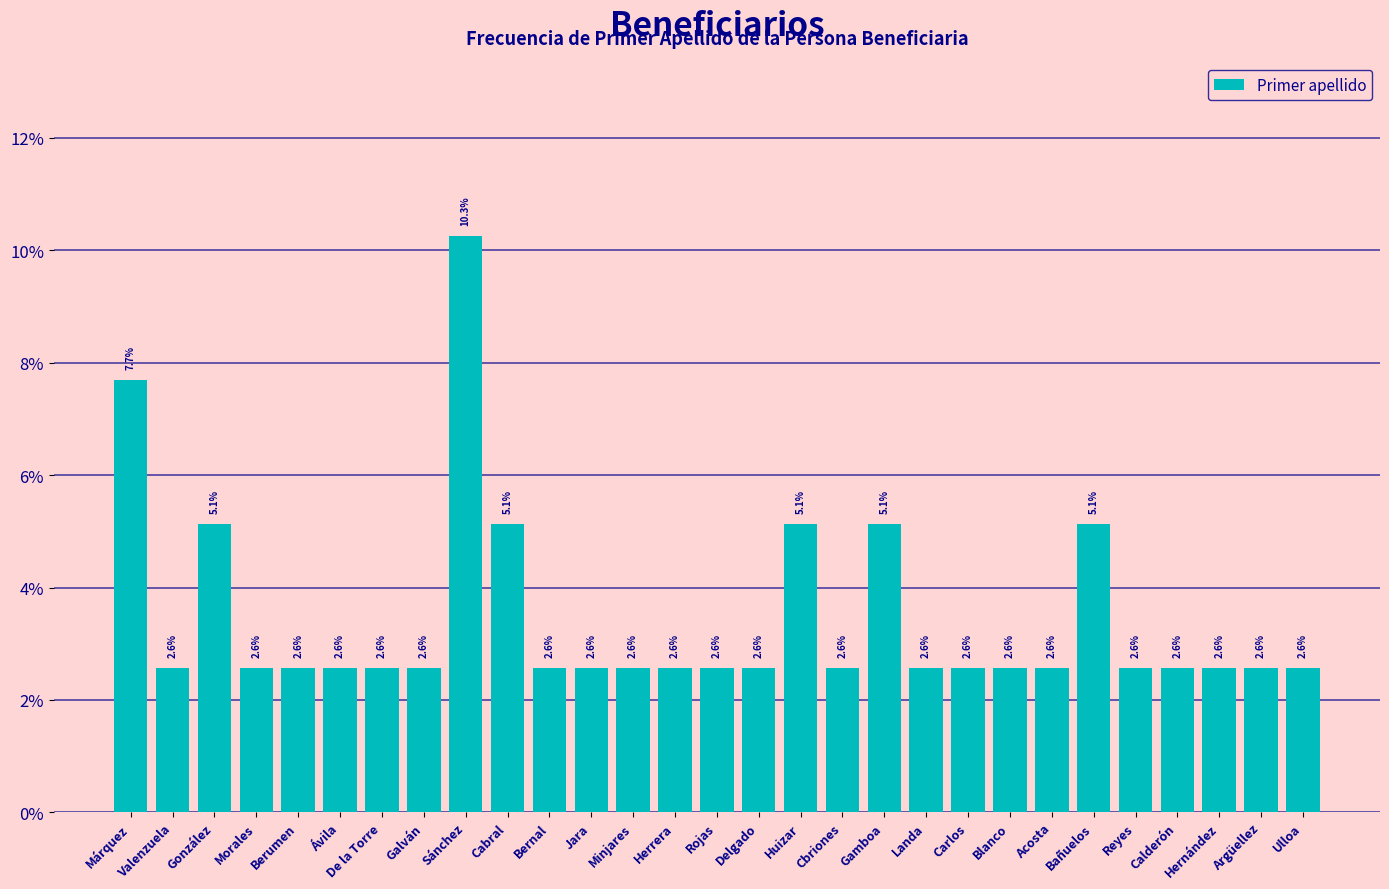

Reading left to right, list all the values displayed in this chart.

Márquez=7.7	Valenzuela=2.6	González=5.1	Morales=2.6	Berumen=2.6	Ávila=2.6	De la Torre=2.6	Galván=2.6	Sánchez=10.3	Cabral=5.1	Bernal=2.6	Jara=2.6	Minjares=2.6	Herrera=2.6	Rojas=2.6	Delgado=2.6	Huizar=5.1	Cbriones=2.6	Gamboa=5.1	Landa=2.6	Carlos=2.6	Blanco=2.6	Acosta=2.6	Bañuelos=5.1	Reyes=2.6	Calderón=2.6	Hernández=2.6	Argüellez=2.6	Ulloa=2.6